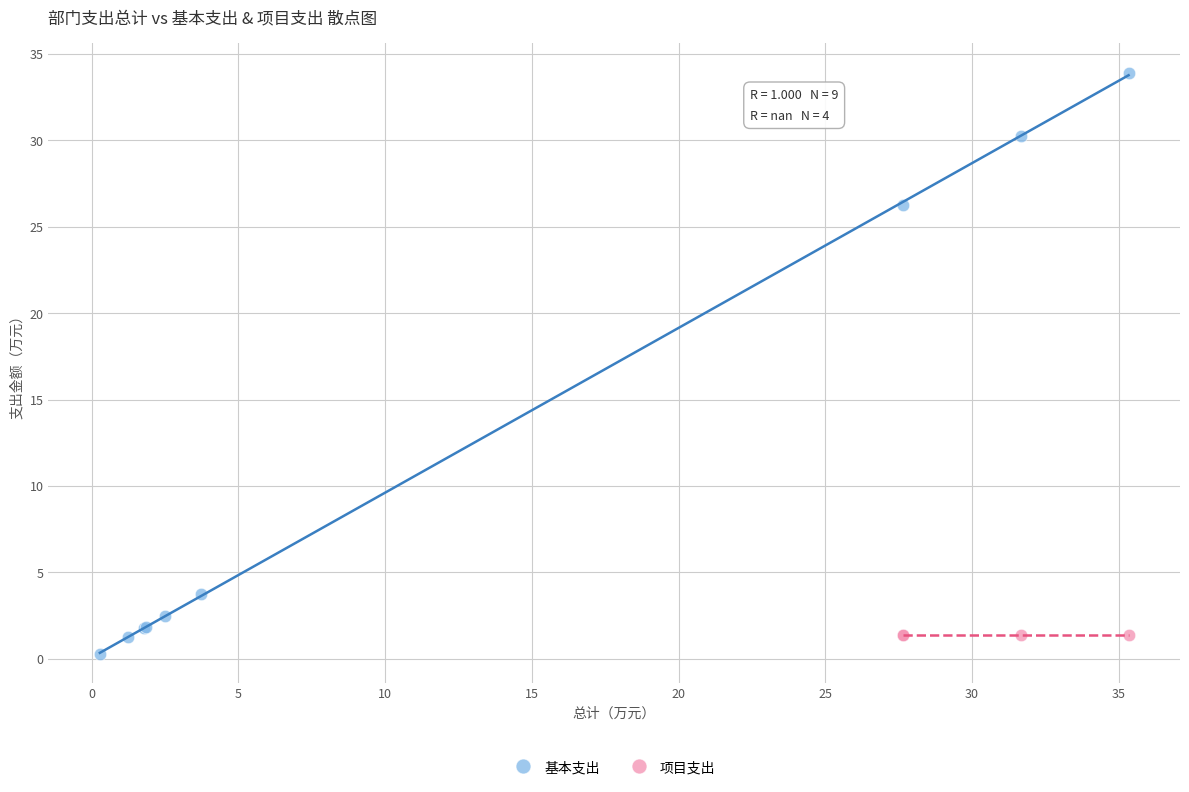

Which series reaches the maximum Y coordinate?

基本支出